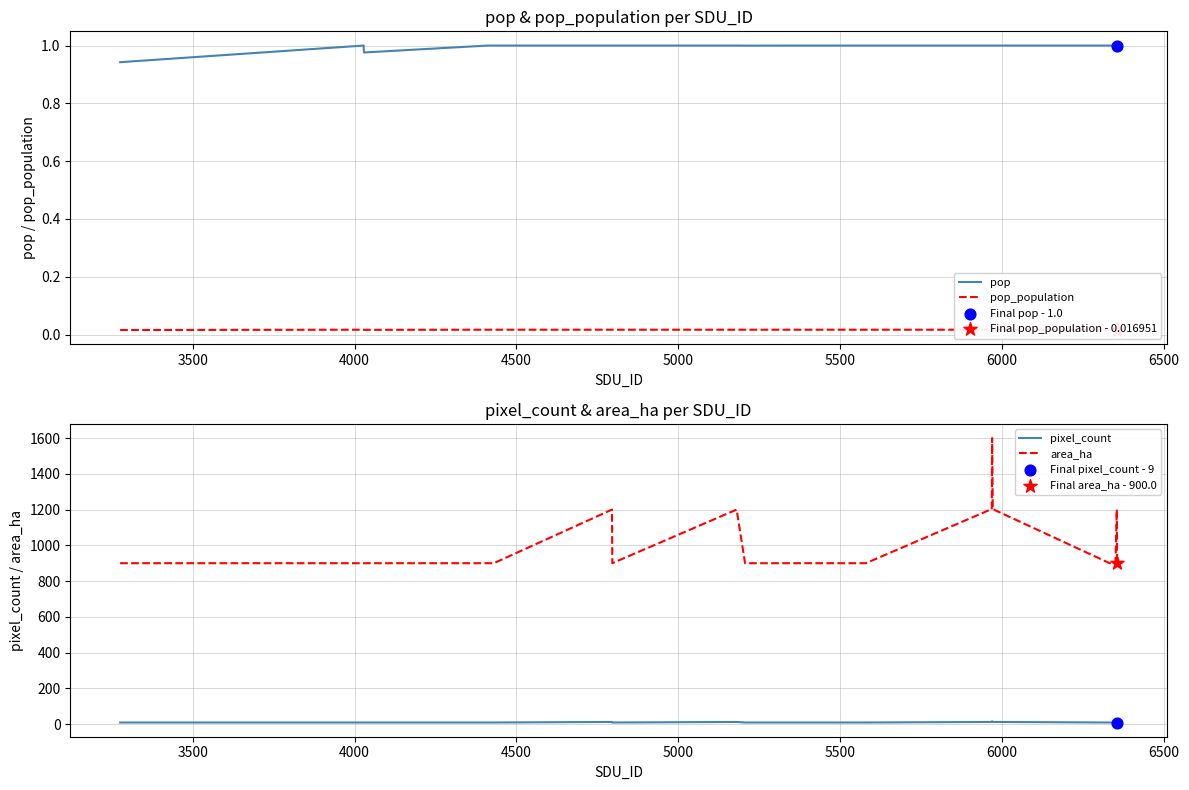

What are all the series names shown in the legend?

pop, pop_population, pixel_count, area_ha